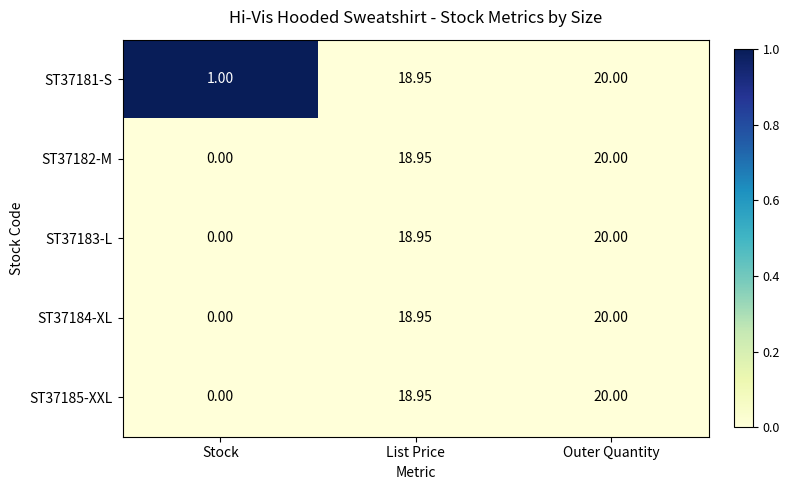

Is the value of ST37183-L at Outer Quantity greater than the value of ST37182-M at List Price?

Yes